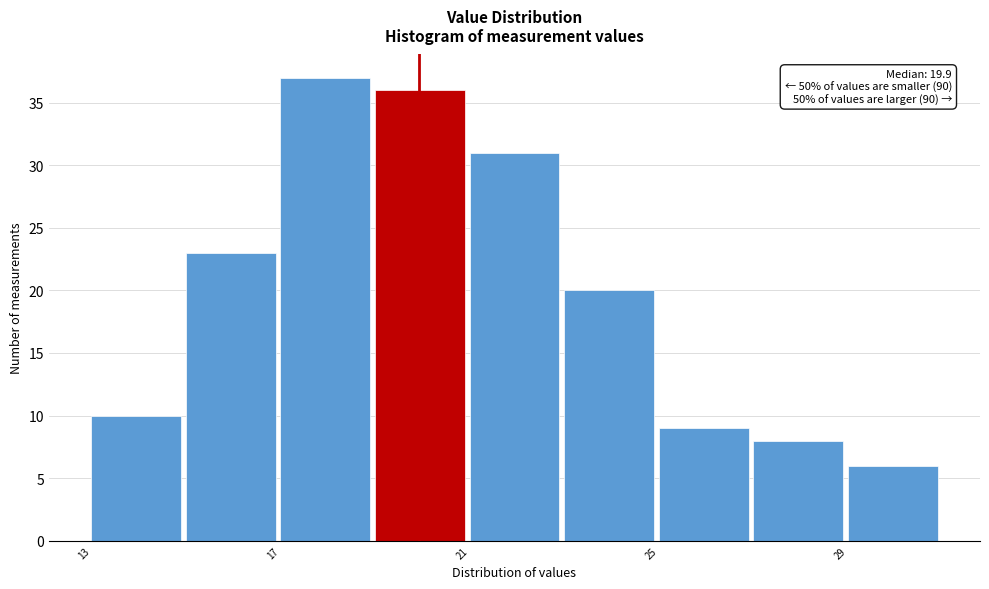

Which range on the x-axis has the tallest bar?

17 to 19